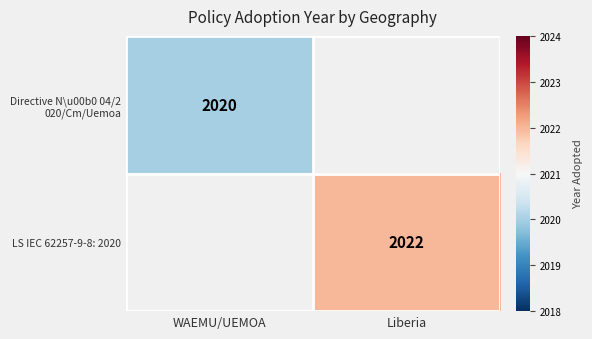

Rank the series by their average value, from lowest to highest.

Directive N\u00b0 04/2 020/Cm/Uemoa, LS IEC 62257-9-8: 2020